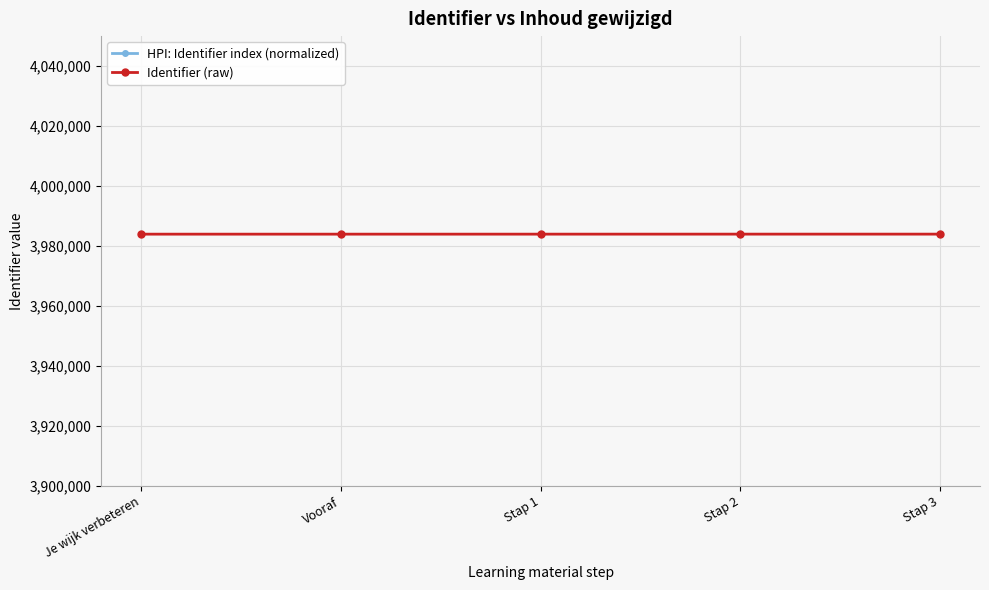

True or false: HPI: Identifier index (normalized) and Identifier (raw) cross at least once.

False